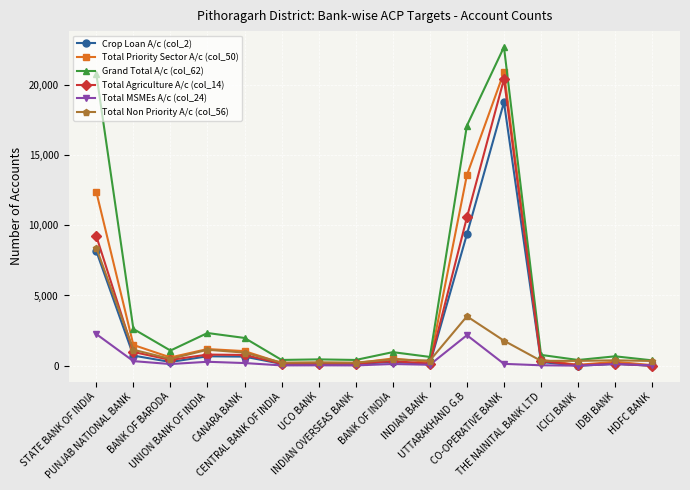

Which series has the largest range (max minus min)?

Grand Total A/c (col_62)